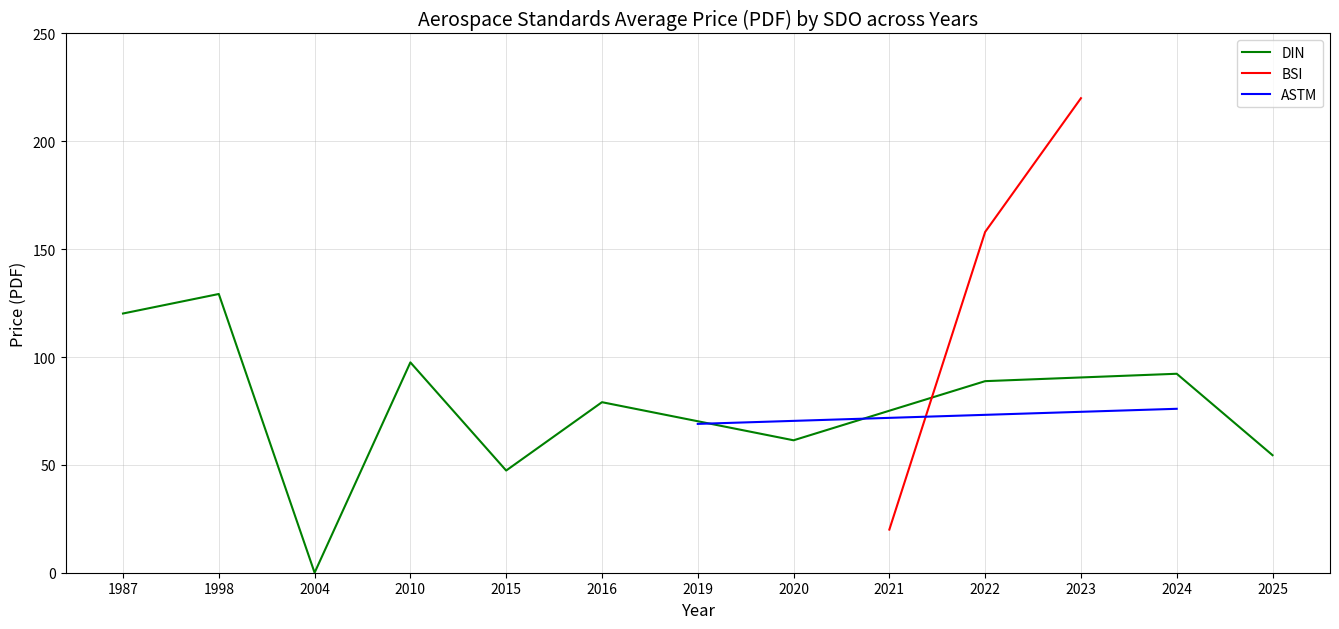

Which series has the largest range (max minus min)?

BSI avg Price (PDF)